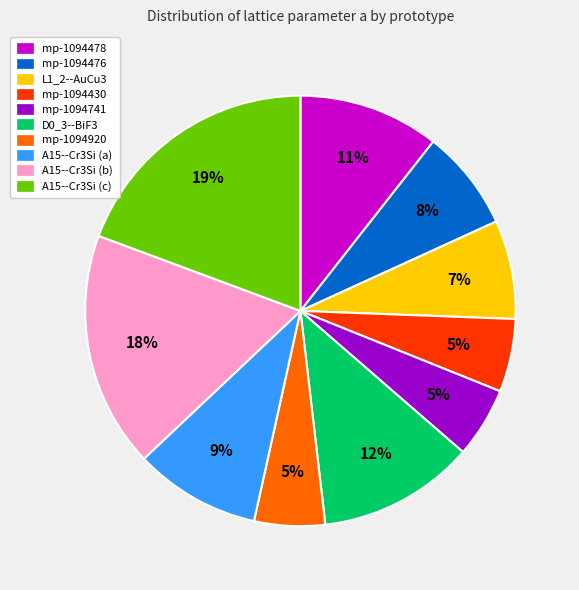

What percentage is the A15--Cr3Si (a) slice, to the nearest percent?

9%